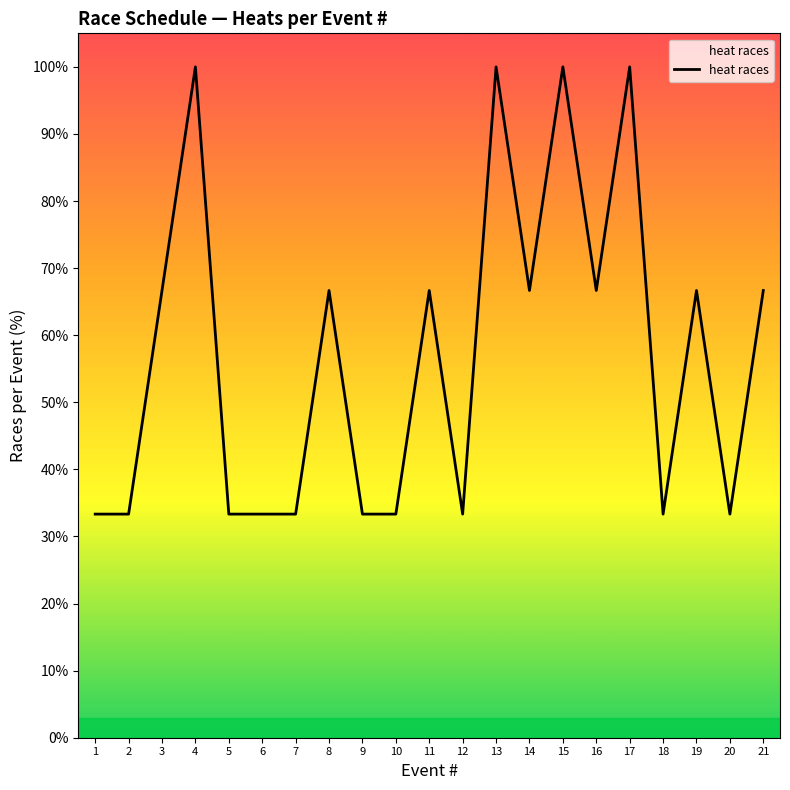

What is the minimum value shown in the chart?

33.3